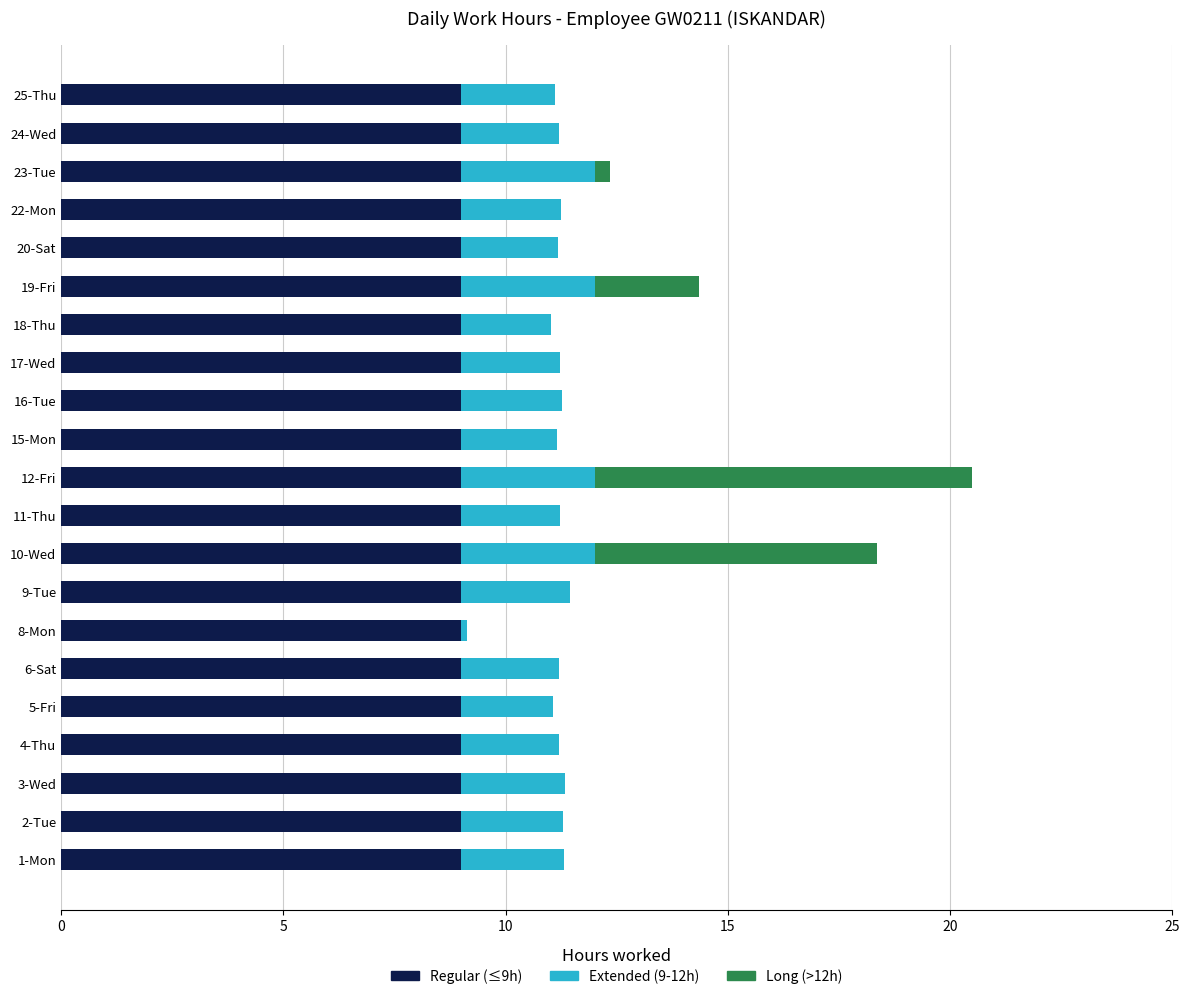

At which category is the sum across all series the highest?

12-Fri